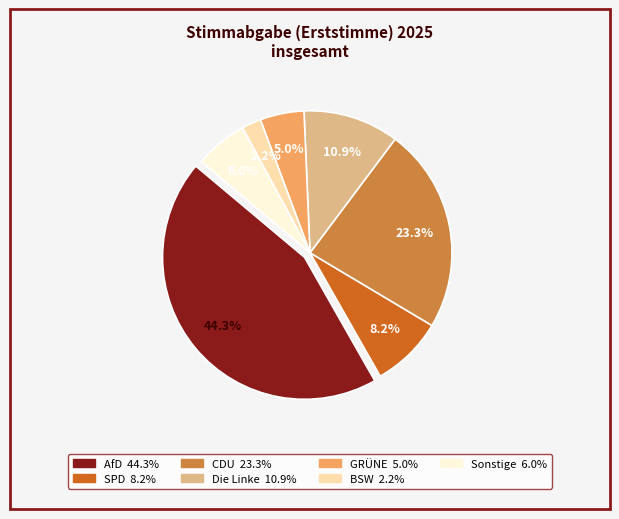

Is it true that GRÜNE is 1% of the pie?

False